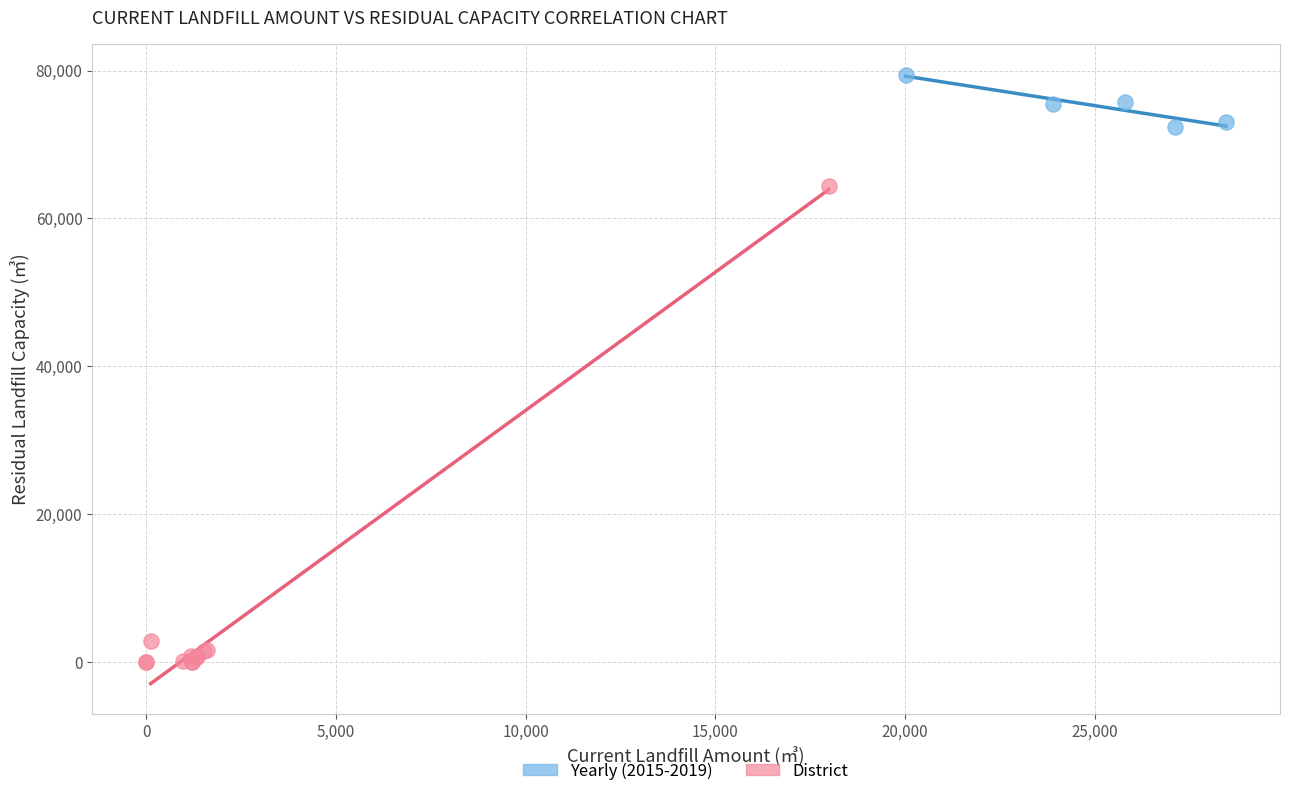

Which series contains the highest Y value?

Yearly (2015-2019)